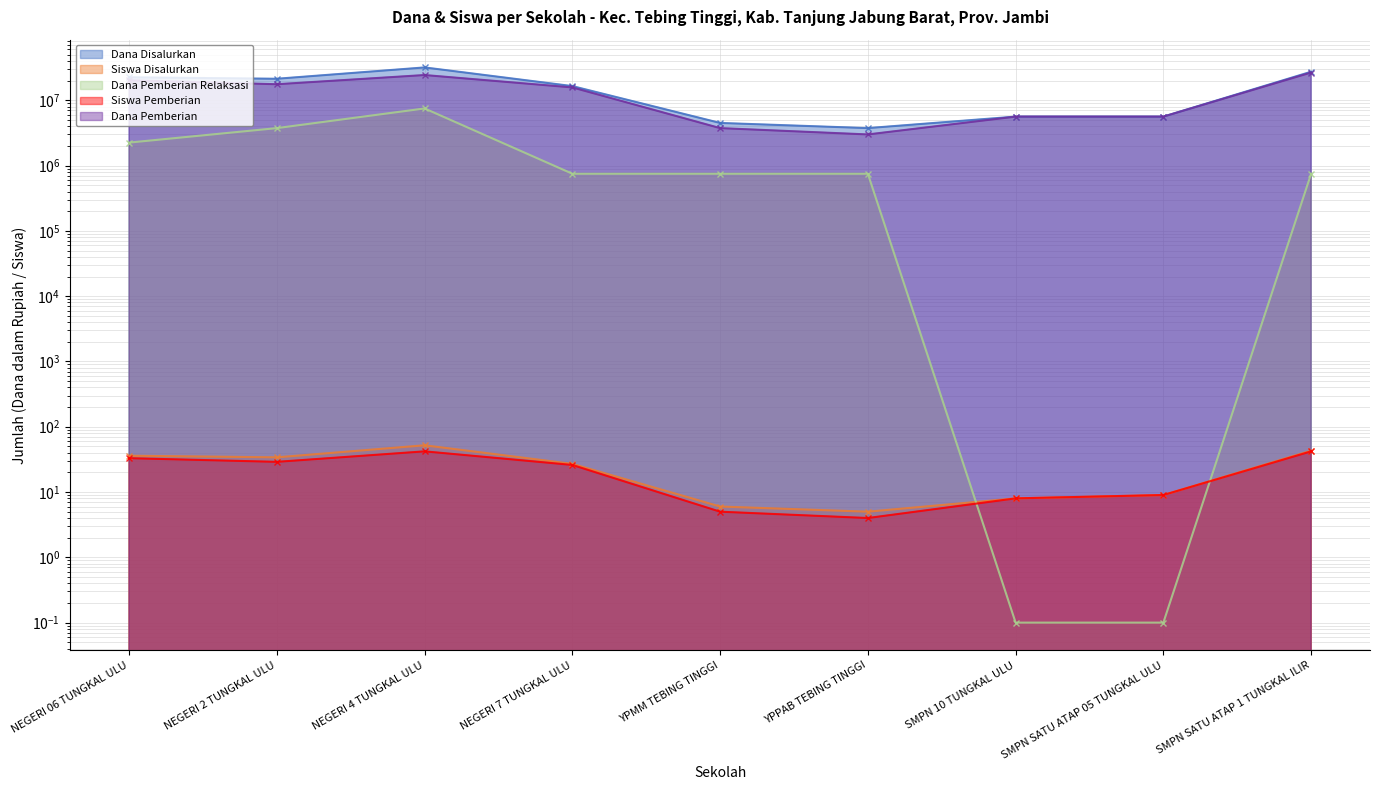

What is the average value of the Dana Pemberian Relaksasi series?

1833333.4